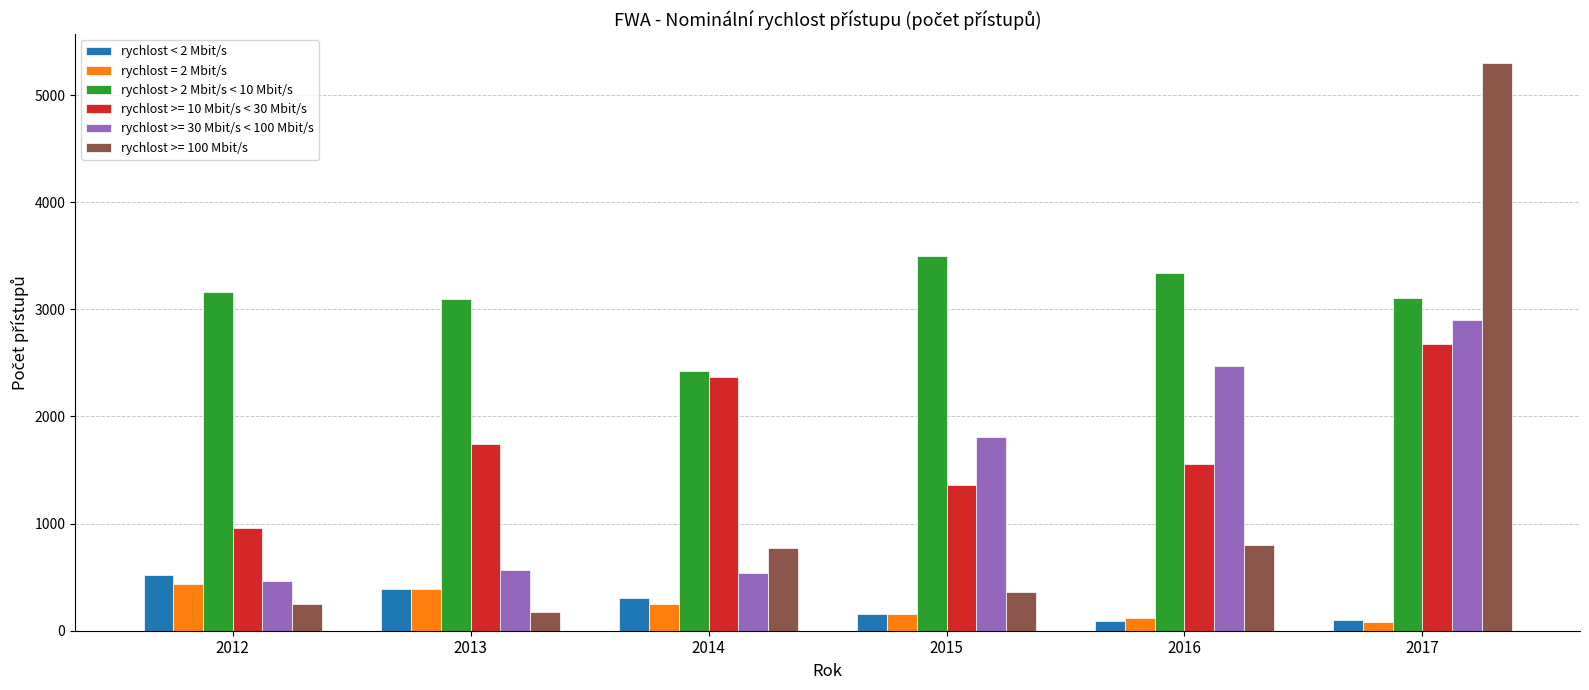

What is the sum of the rychlost < 2 Mbit/s values at 2017 and 2015?

257